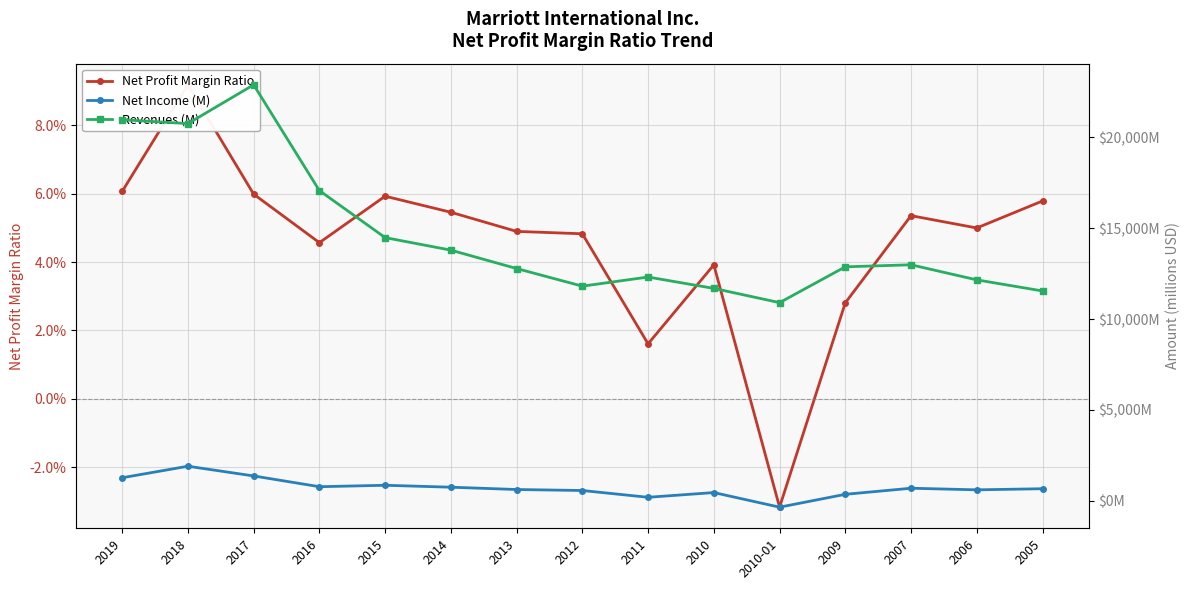

What is the label of the 8th point from the left?

2012